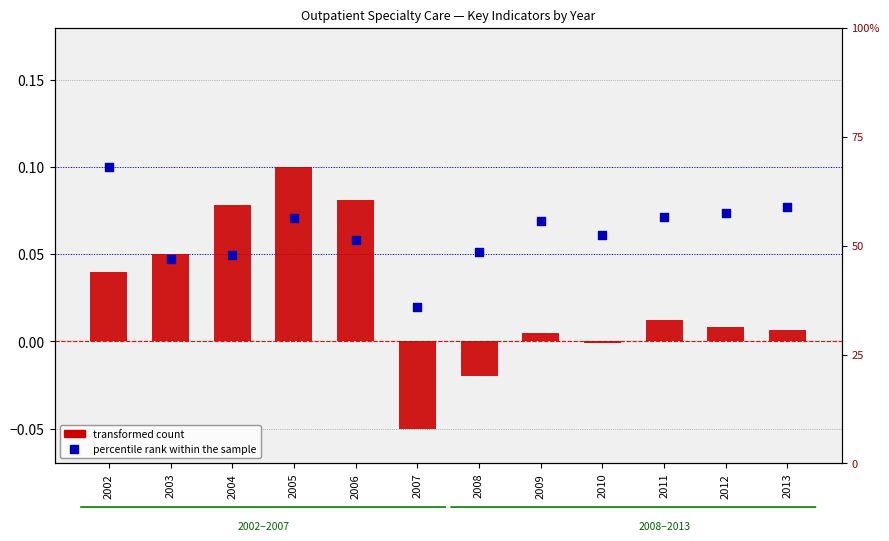

At which category is the sum across all series the highest?

2005